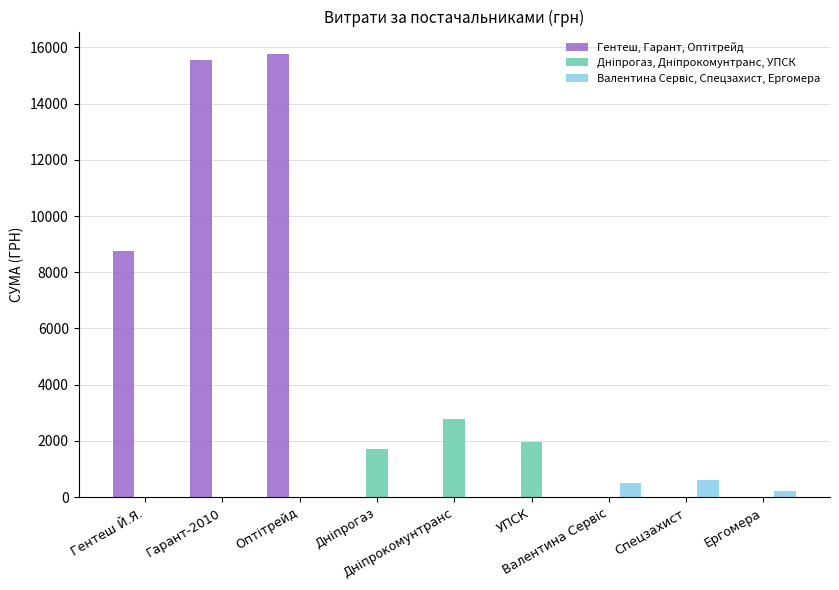

What is the maximum value shown in the chart?

15776.0